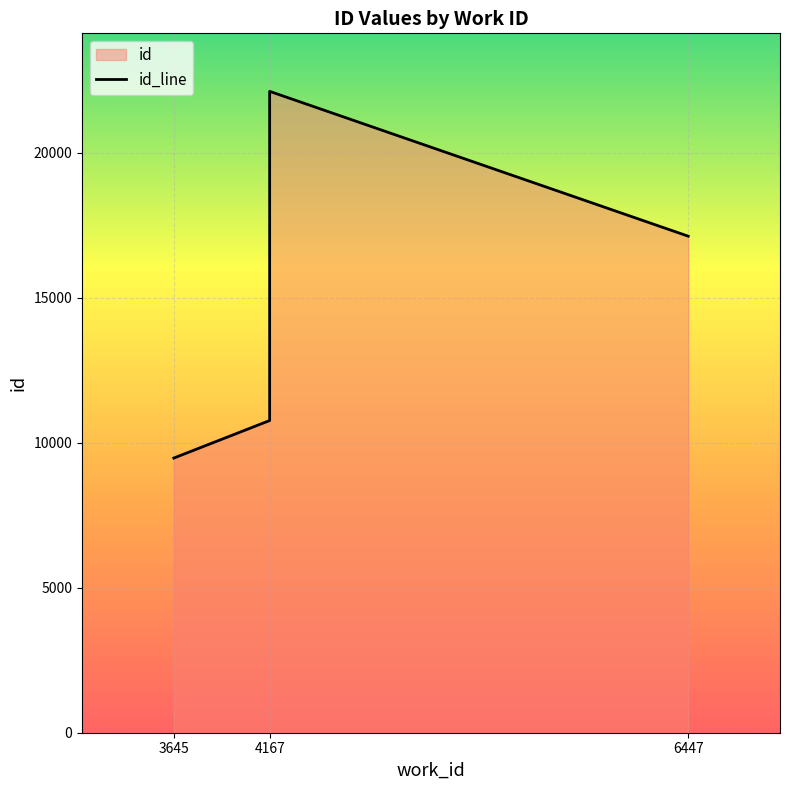

What is the greatest value displayed?

22108